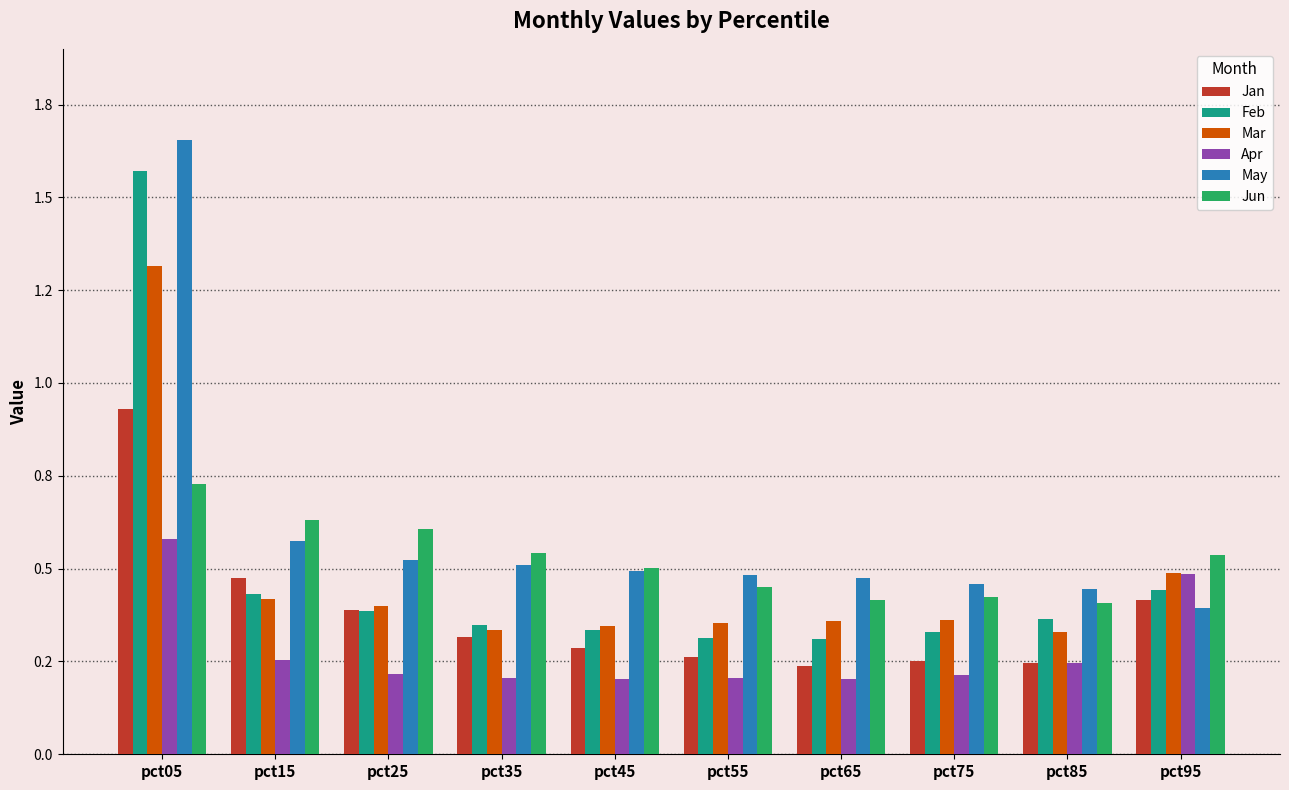

What is the difference between the highest and lowest values at pct55?

0.3